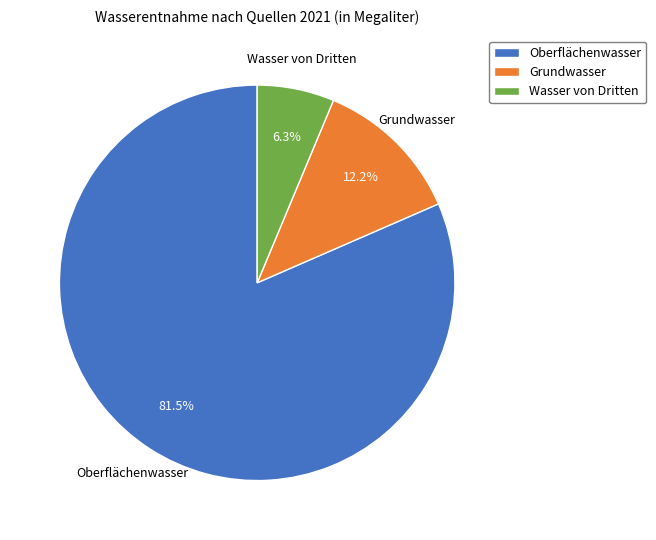

The Grundwasser slice represents 12% of the pie. True or false?

True